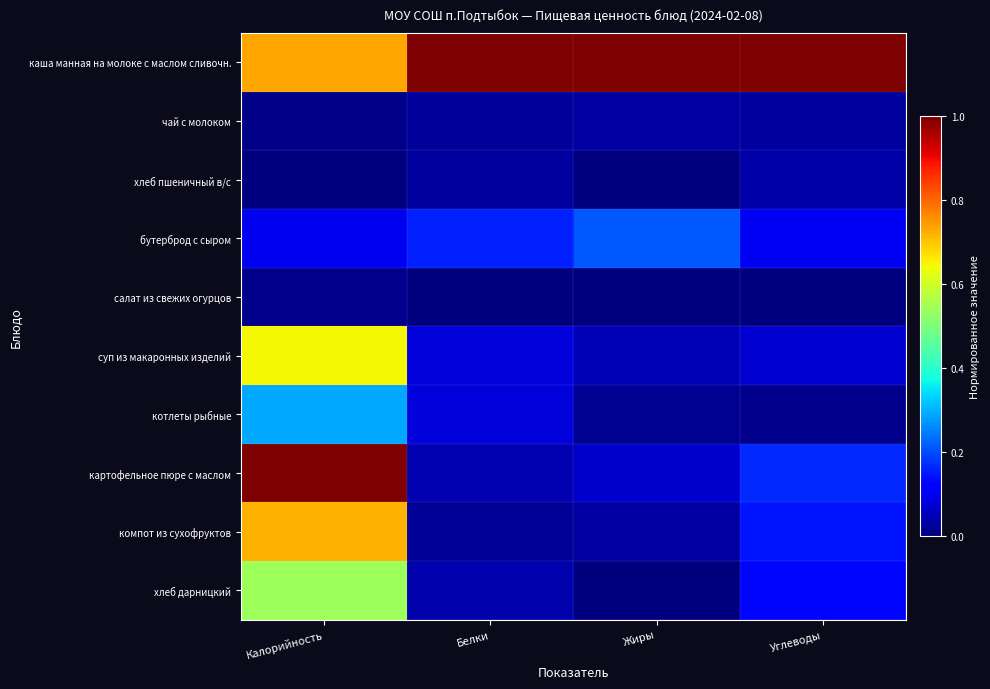

At which category does the chart reach its peak across all series?

Белки